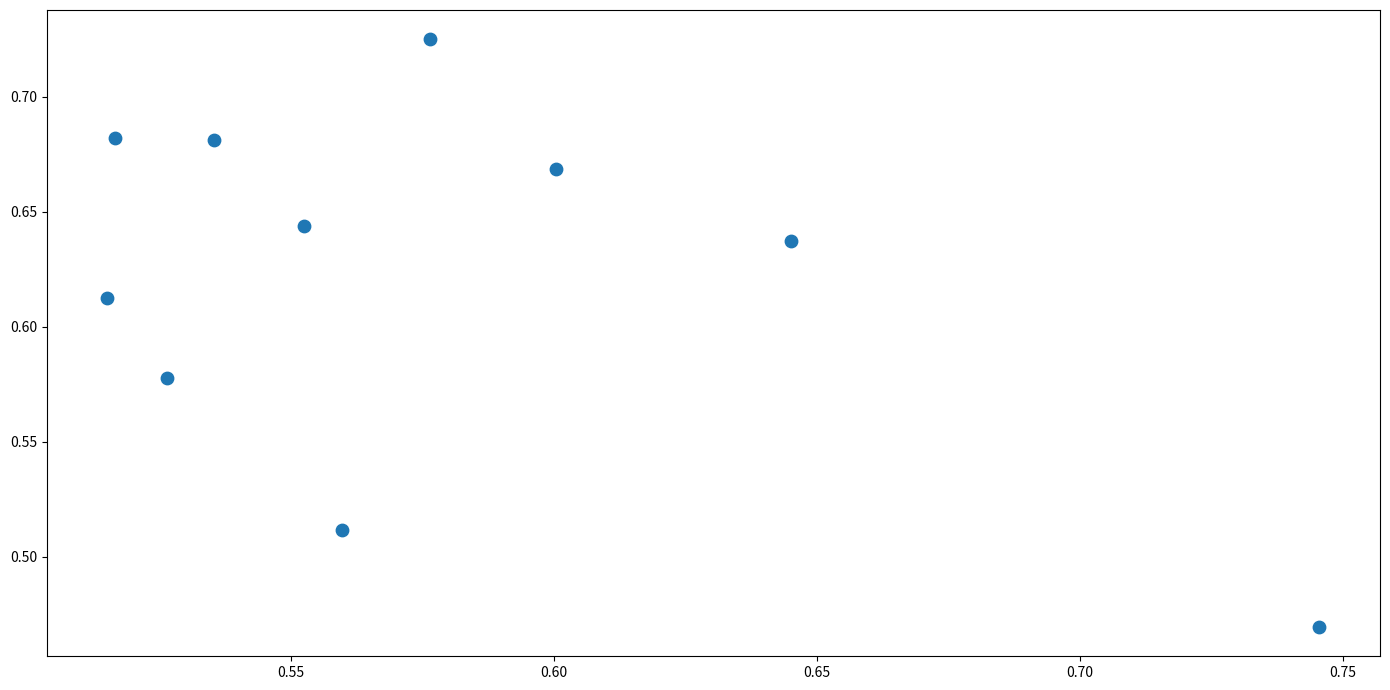

What is the range of Y values (max minus min)?

0.3